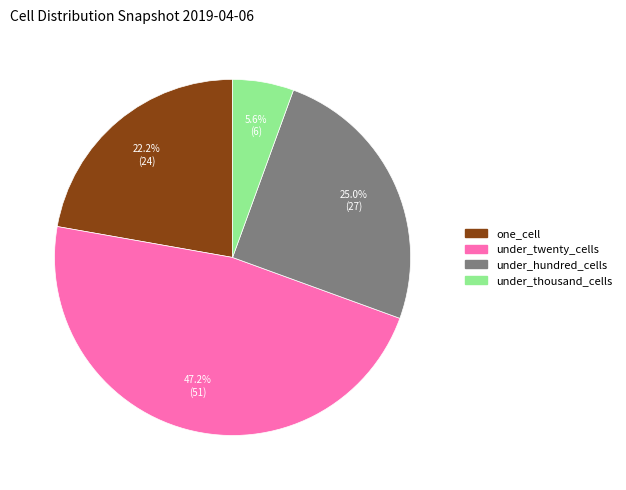

Does any single category account for the majority?

No